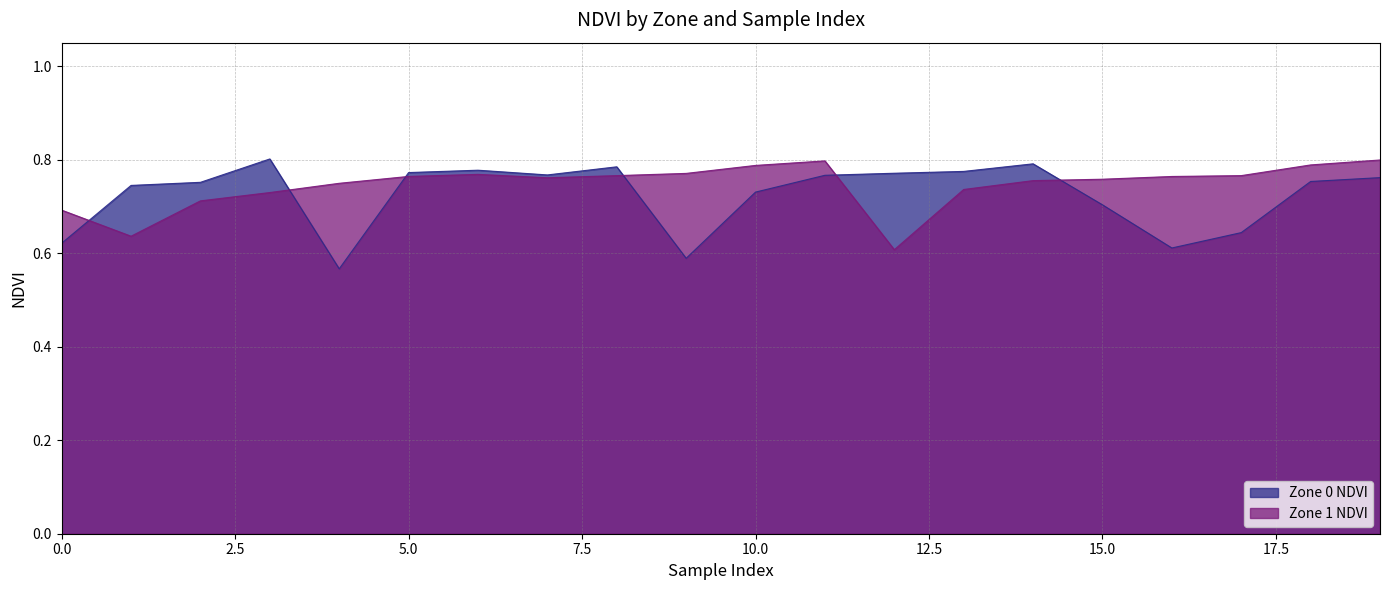

What is the difference between the Zone 0 NDVI values at 4 and 11?

0.2